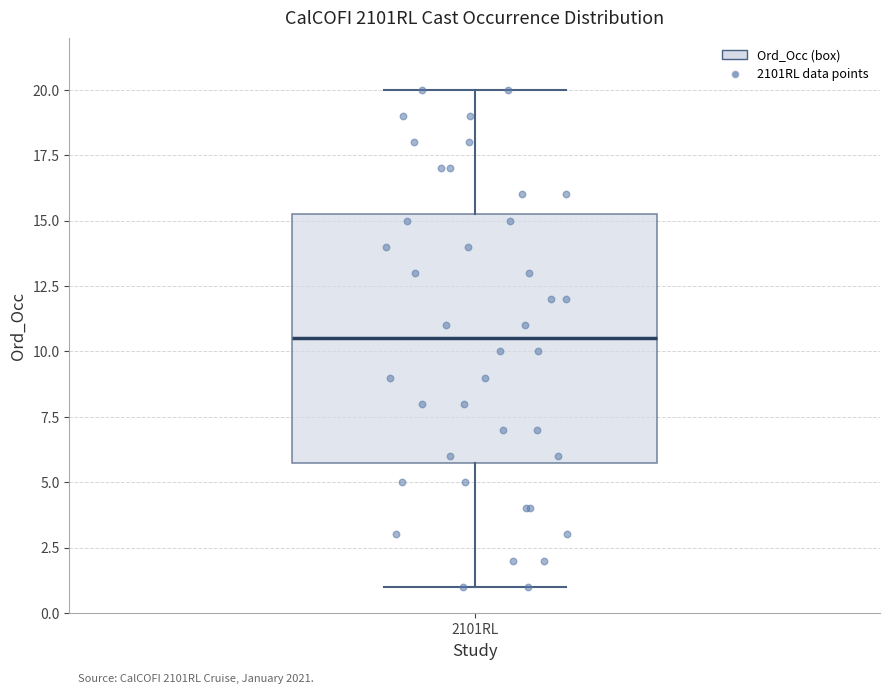

Transcribe this box plot: give where the median line is, the range the box spans, and where the two whiskers end, as read against the y-axis. The values are not printed on the chart, so give them approximately, as read against the axis.

median 10.5, box 6.0 to 15.5, whiskers 1.0 to 20.0